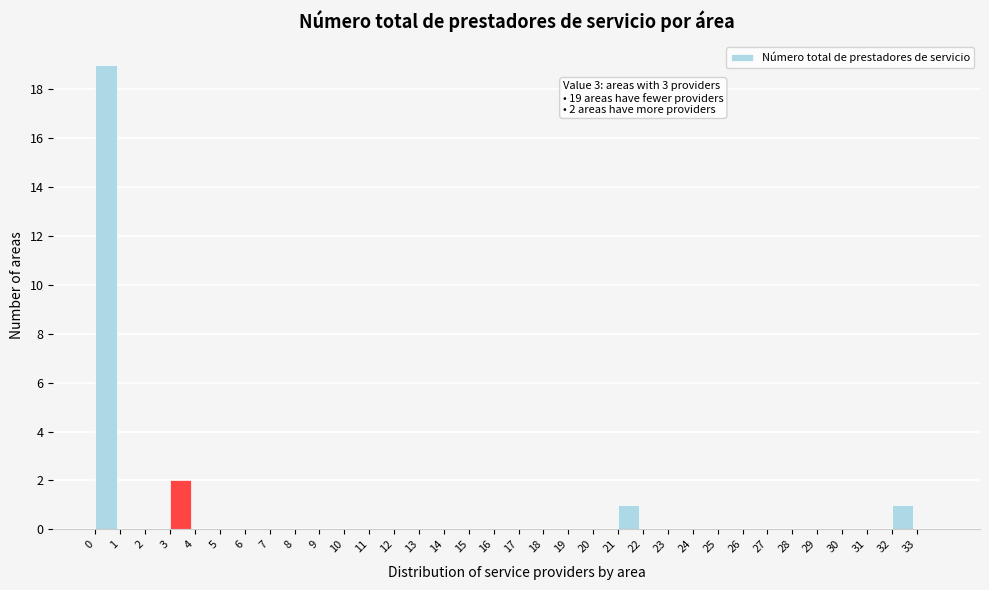

Over which range of the x-axis is the bar tallest?

0 to 1